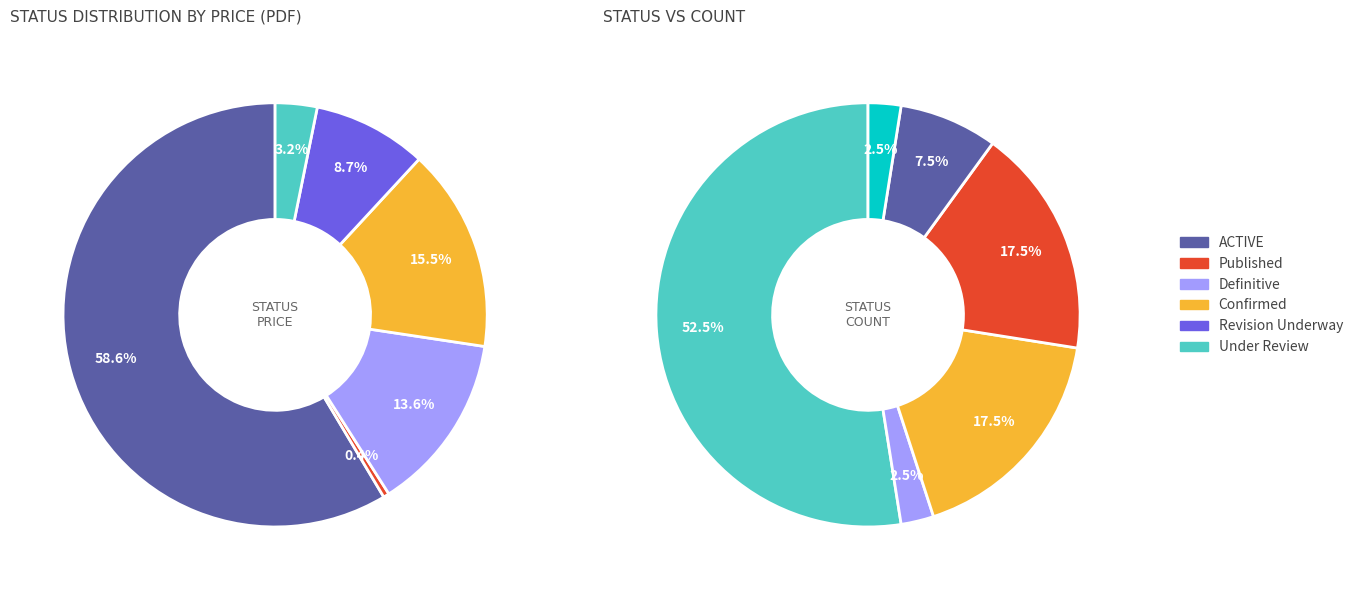

What is the change in value from Published to Definitive?

+10455.7